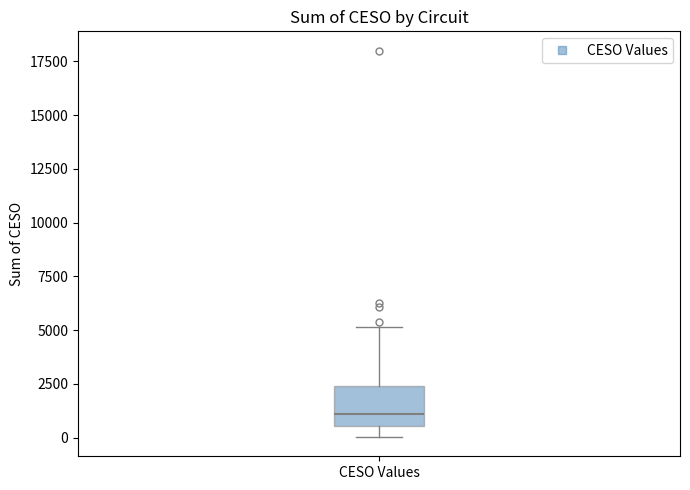

Read this box plot against the y-axis: the position of the median line, the range covered by the box, and the ends of both whiskers. The values are not printed on the chart, so give them approximately, as read against the axis.

median 1000, box 500 to 2500, whiskers 0 to 5000